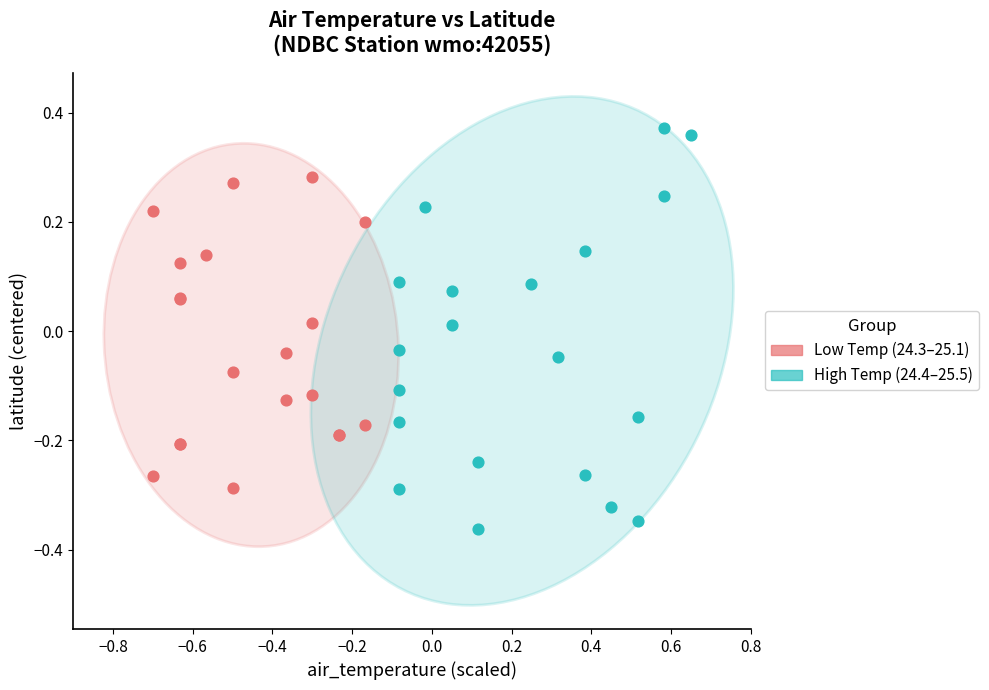

Which series reaches the maximum Y coordinate?

High Temp (24.4–25.5)